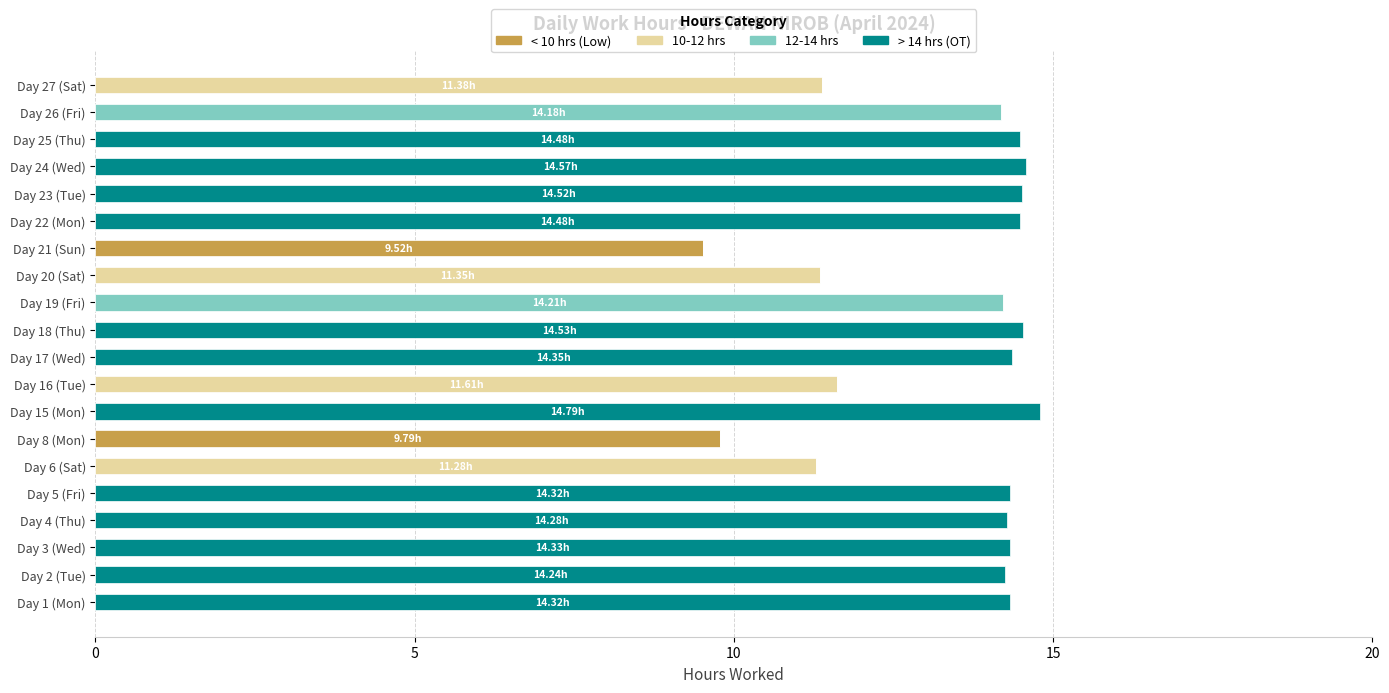

What is the total value across all series at Day 5 (Fri)?

14.3